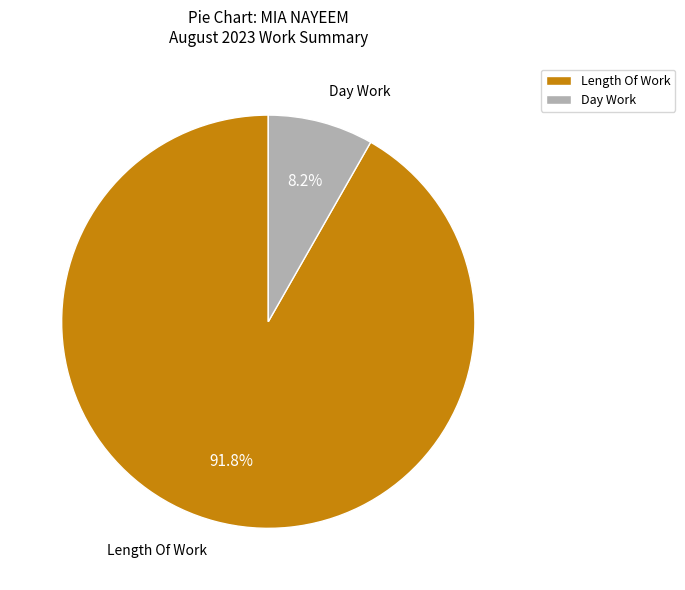

Combined, what portion of the pie is Day Work and Length Of Work?

100.0%